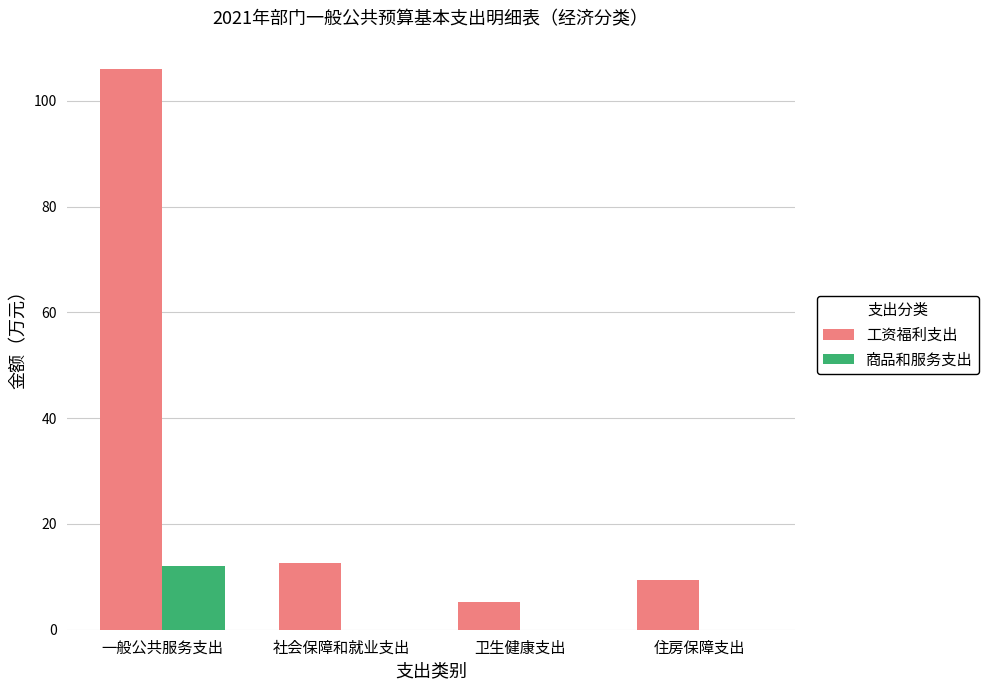

What is the average value of the 工资福利支出 series?

33.3